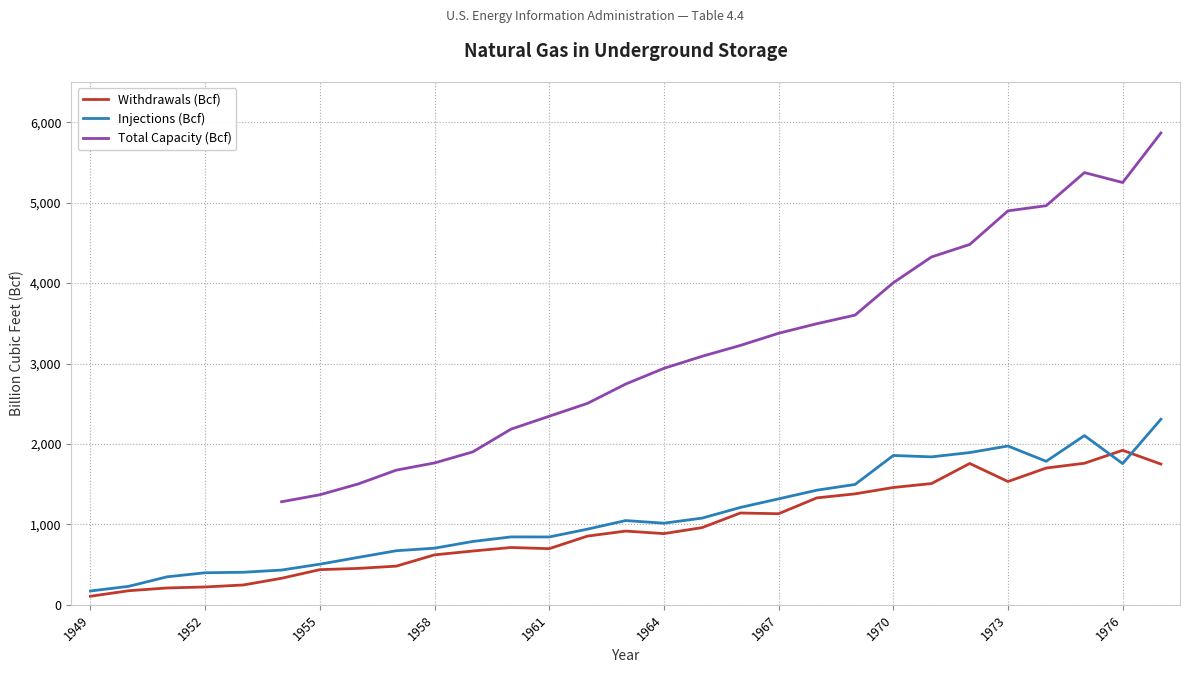

What is the difference between the maximum and second lowest values in the Withdrawals (Bcf) series?

1745.7